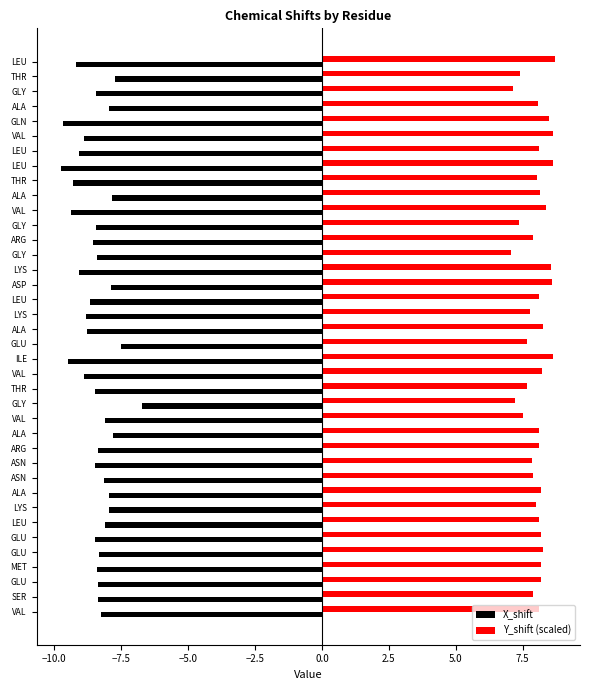

What are all the series names shown in the legend?

X_shift, Y_shift (scaled)